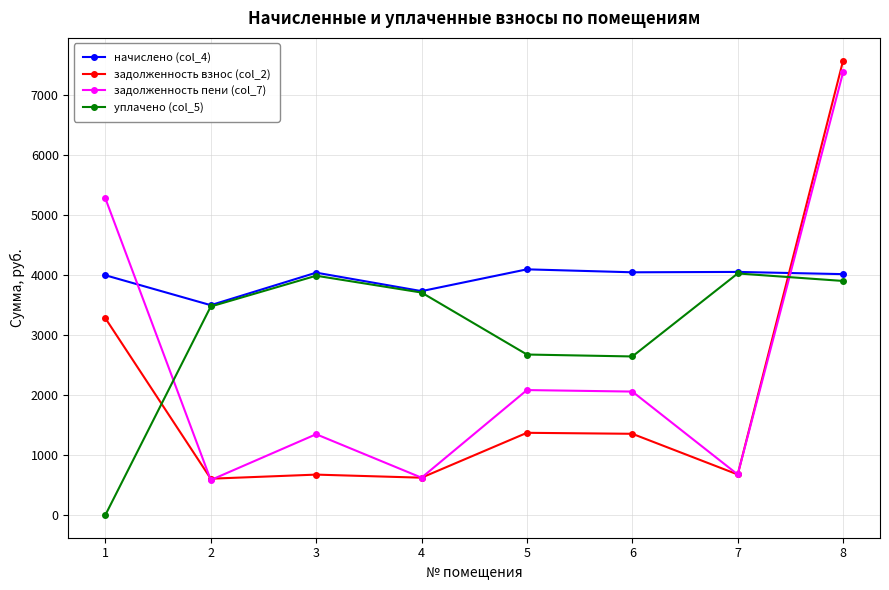

Is the value of уплачено (col_5) at 2 greater than the value of начислено (col_4) at 8?

No